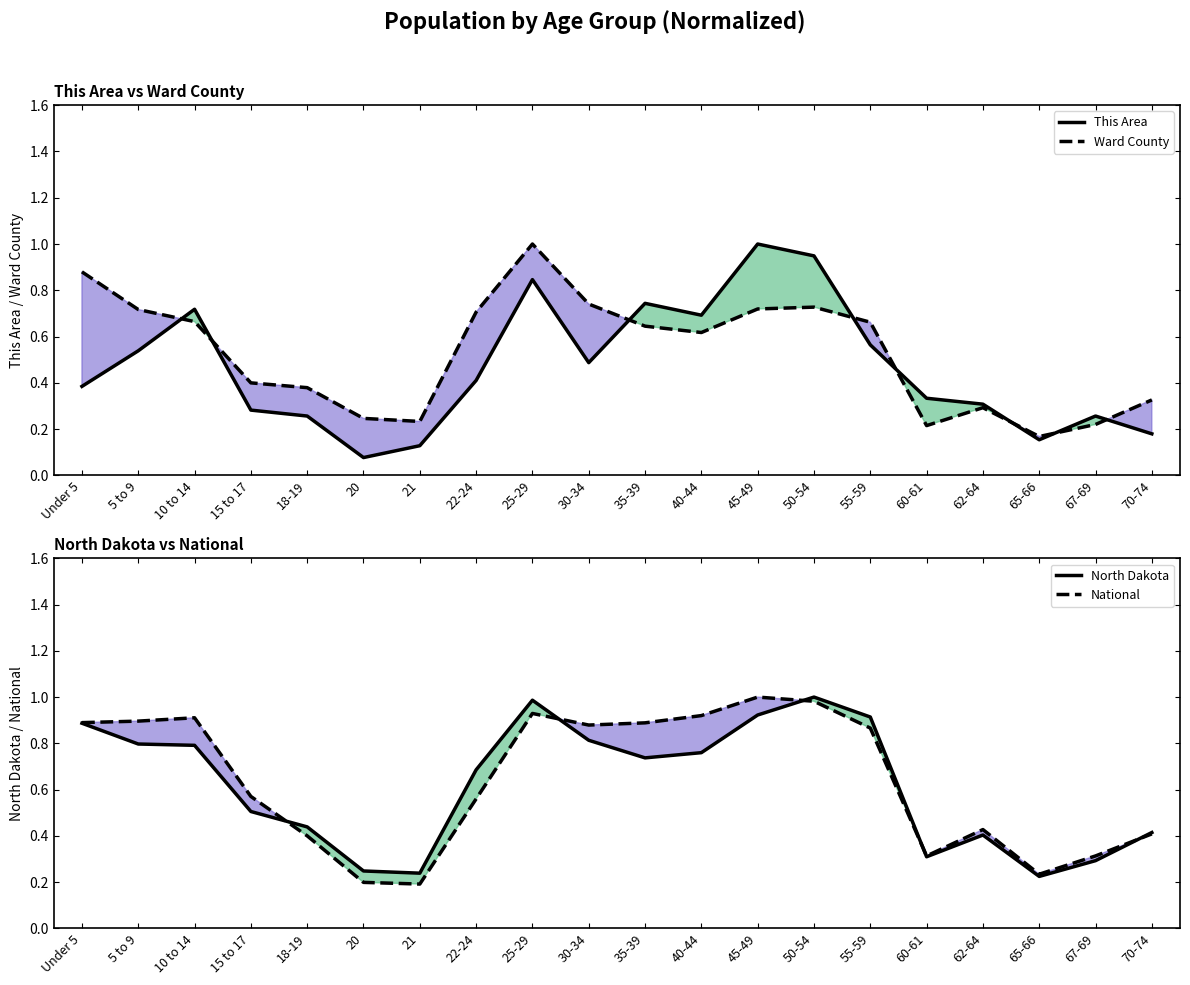

The value of Ward County at 55-59 is 0.9. True or false?

False